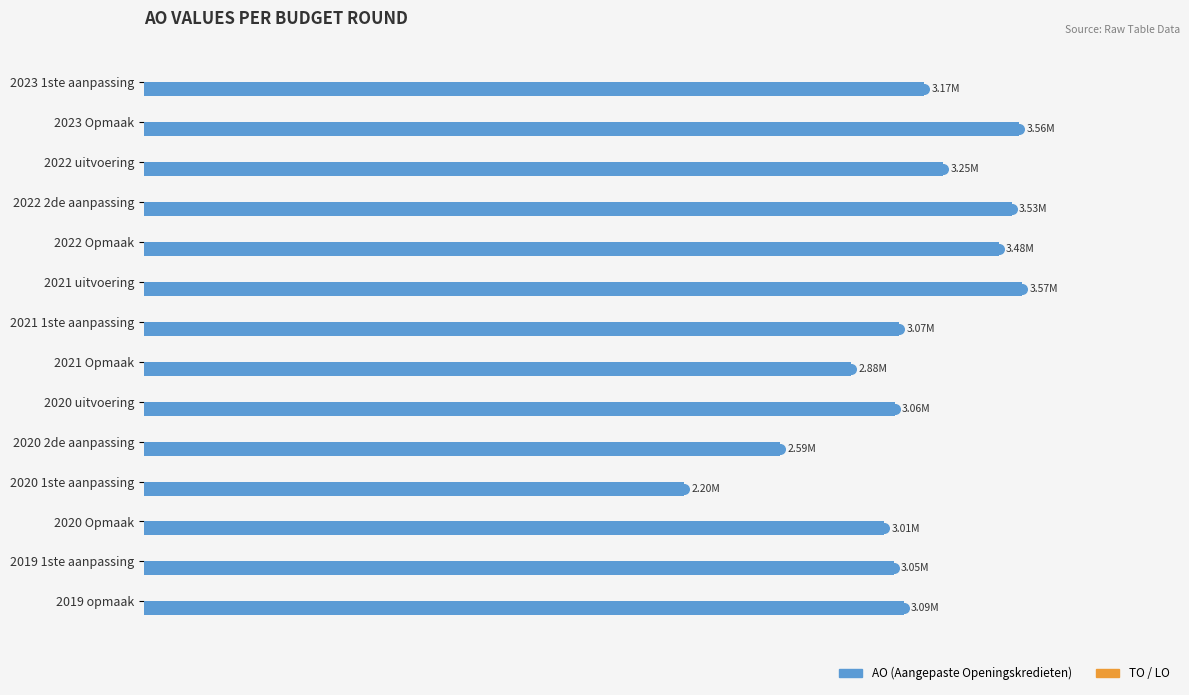

Are the bars horizontal?

Yes